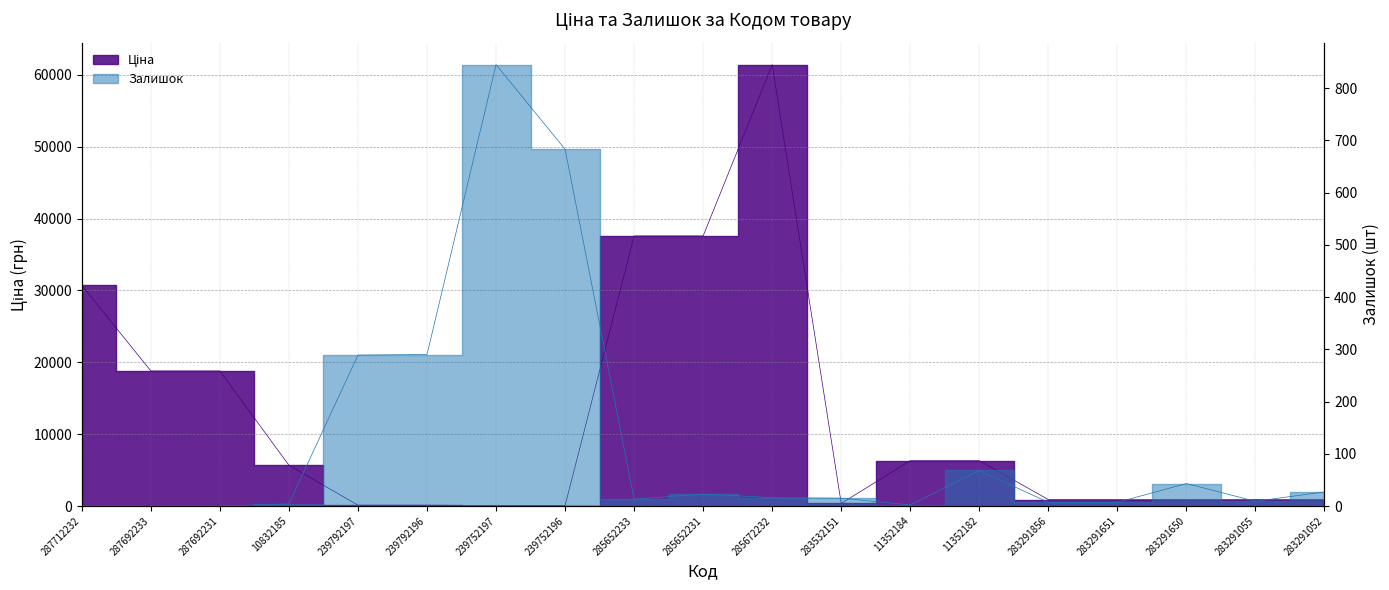

Is it true that Залишок equals 36.5 at 283291052?

False